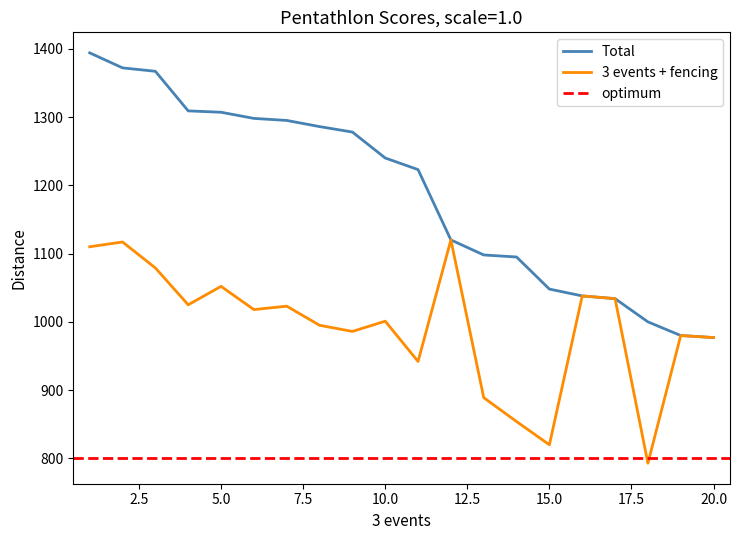

Reading right to left, transcribe all the data shown in this chart.

Total: 977	980	1000	1034	1038	1048	1095	1098	1120	1223	1240	1278	1286	1295	1298	1307	1309	1367	1372	1394
3 events + fencing: 977	980	793	1034	1038	820	854	889	1120	942	1001	986	995	1023	1018	1052	1025	1079	1117	1110